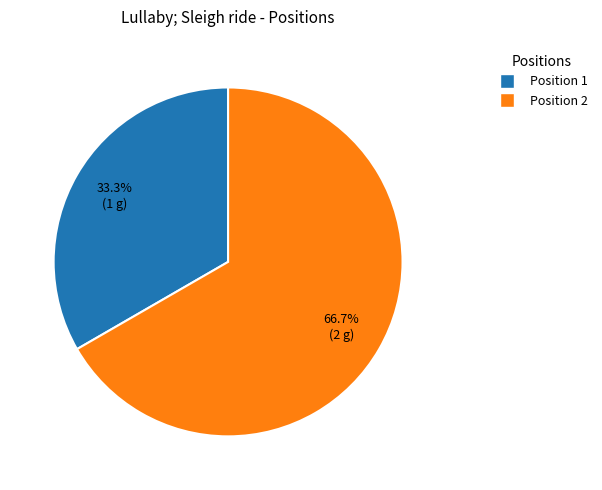

Rank the categories by value from highest to lowest.

Position 2, Position 1